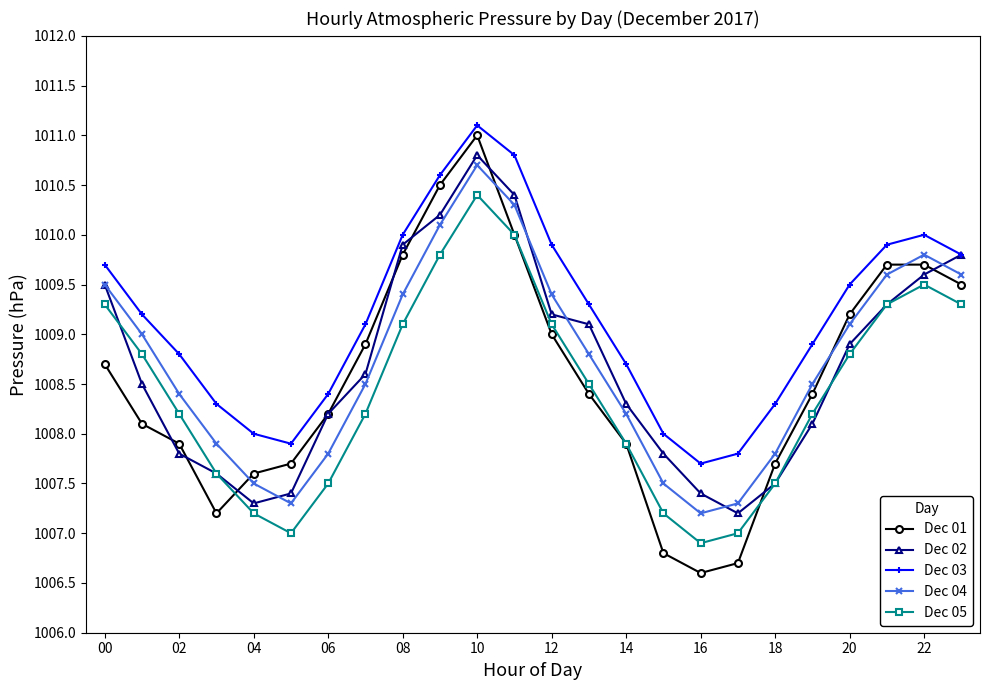

In Dec 03, how many points are lower than both neighbors (excluding endpoints)?

2